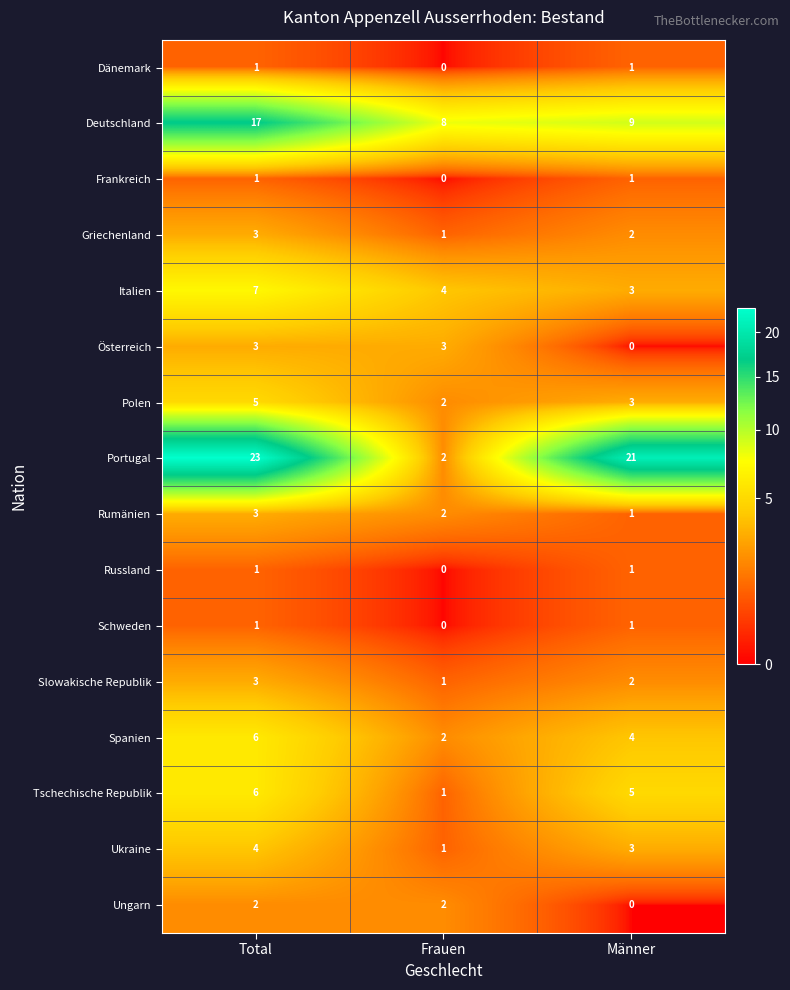

At which category does the chart reach its peak across all series?

Total